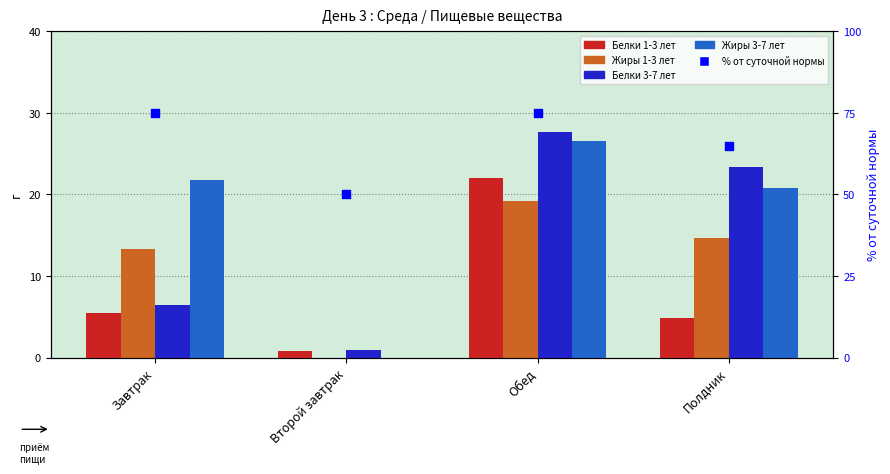

Which series has the widest spread of Y values?

Белки 3-7 лет